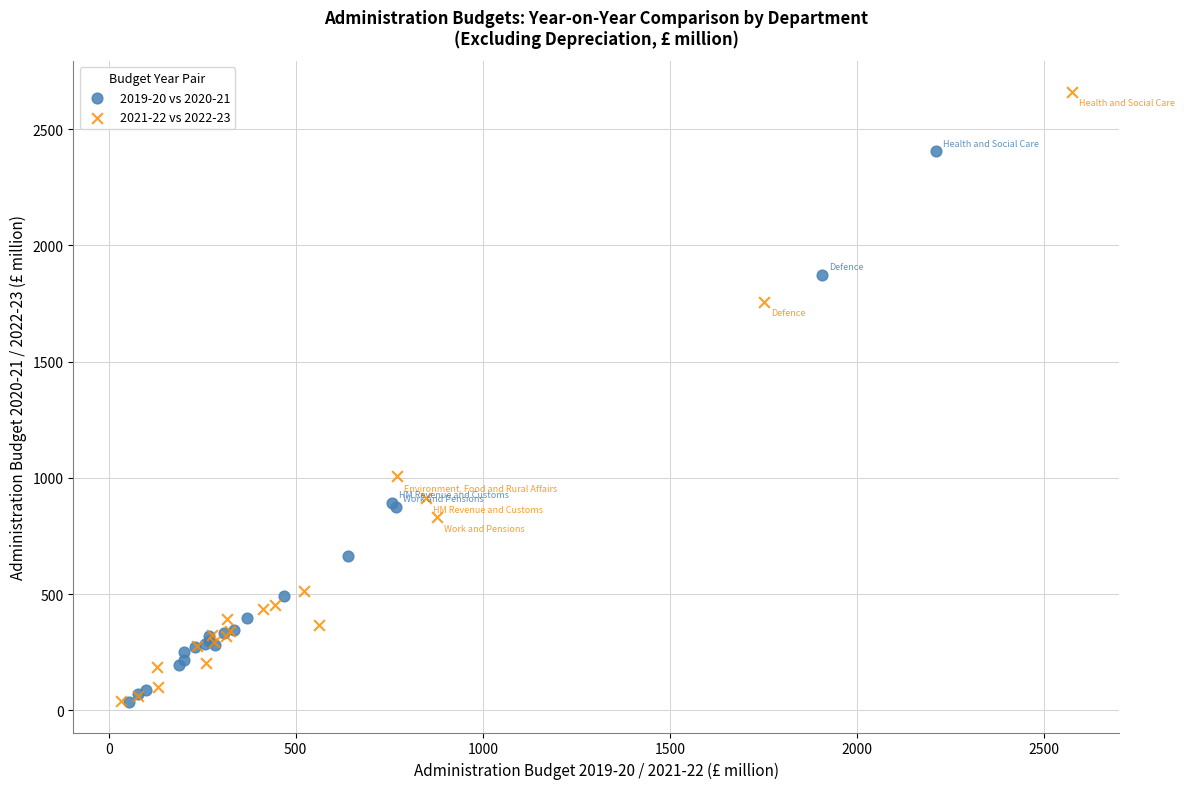

Which series contains the highest Y value?

2021-22 vs 2022-23